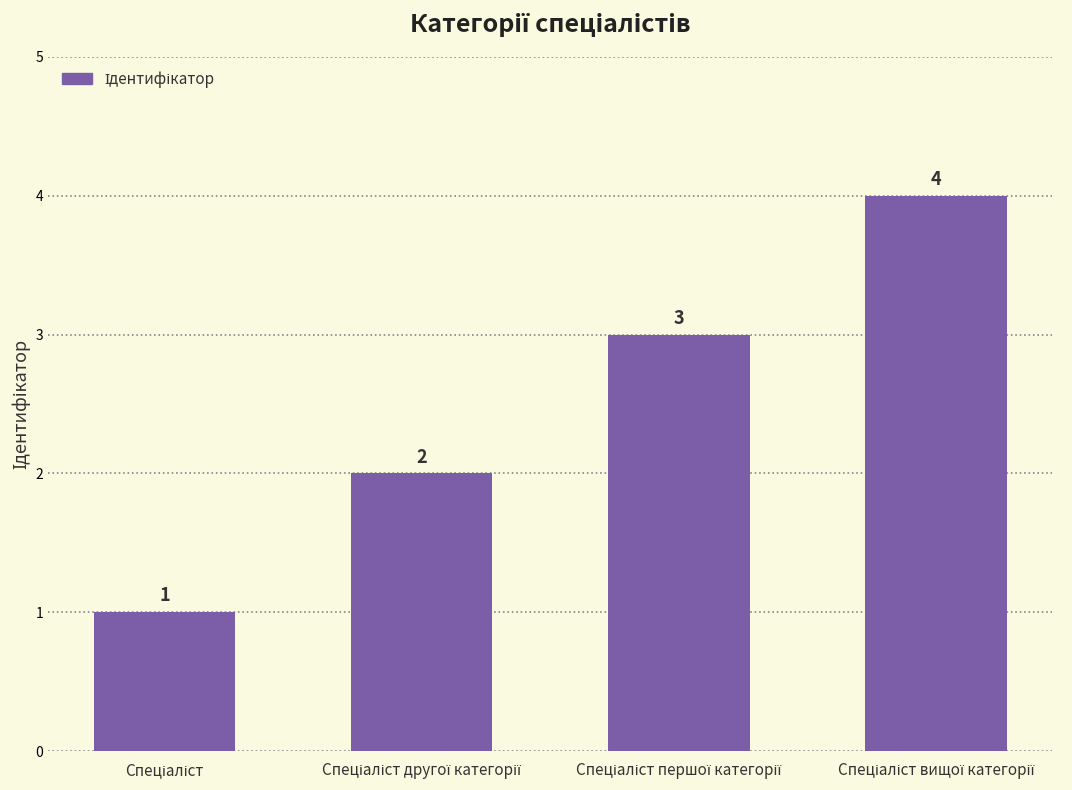

How many values are between 2 and 4?

3